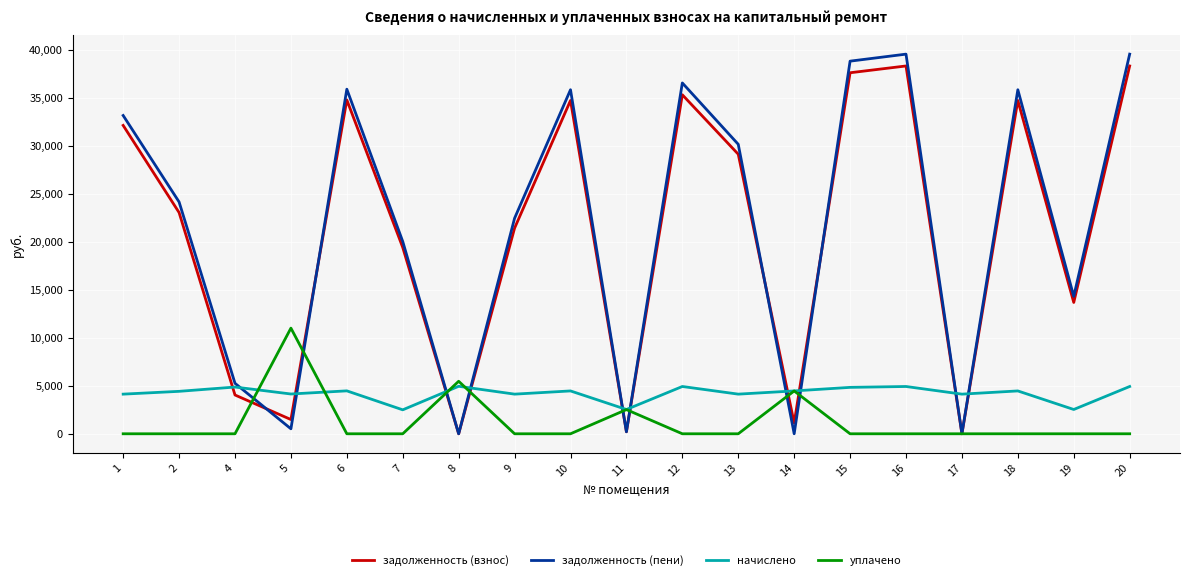

How many times do начислено and задолженность (взнос) cross each other?

10